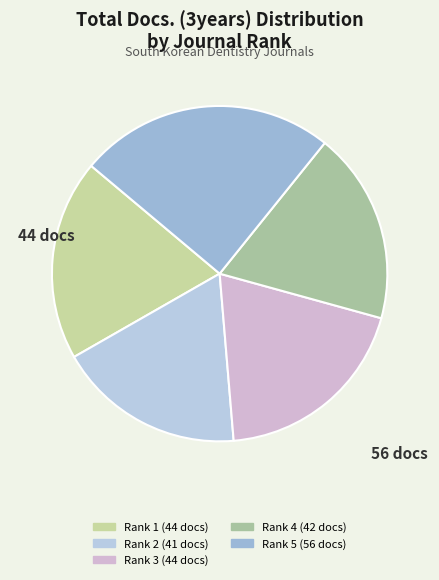

How many slices are in this pie chart?

5